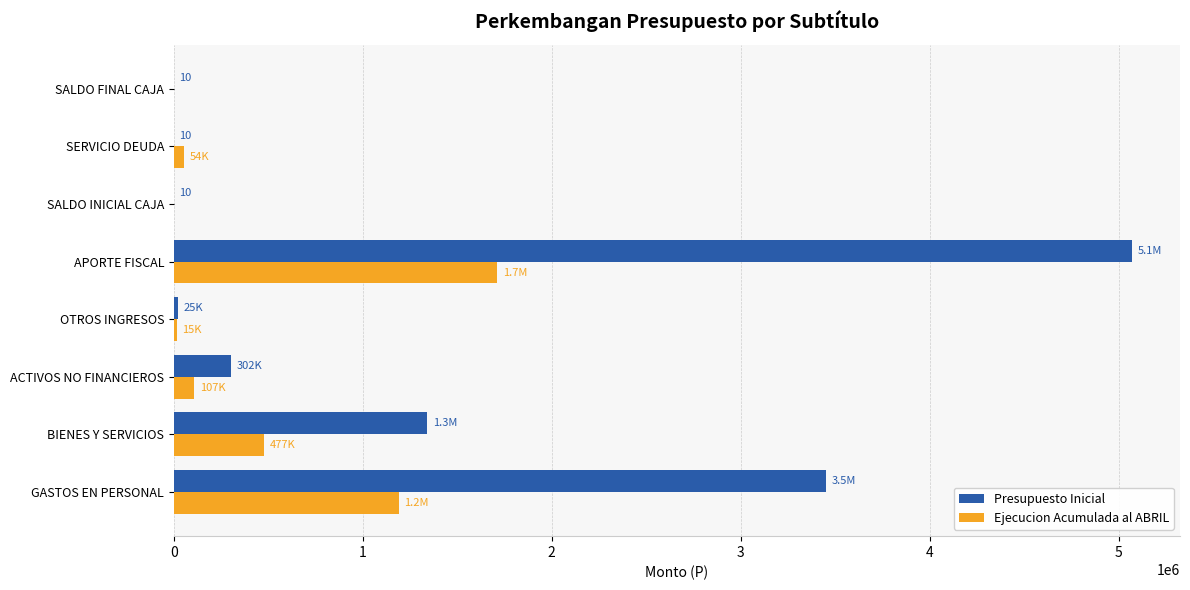

True or false: Ejecucion Acumulada al ABRIL has a value of 107280 at ACTIVOS NO FINANCIEROS.

True